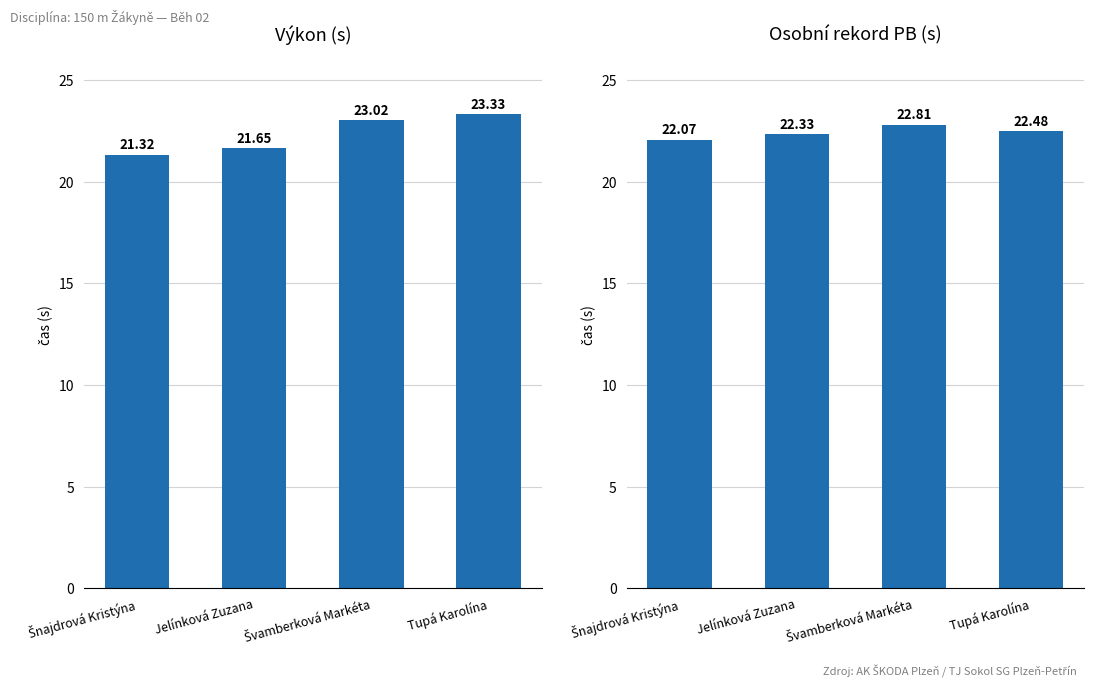

Where does the Výkon series first go above 23?

Švamberková Markéta